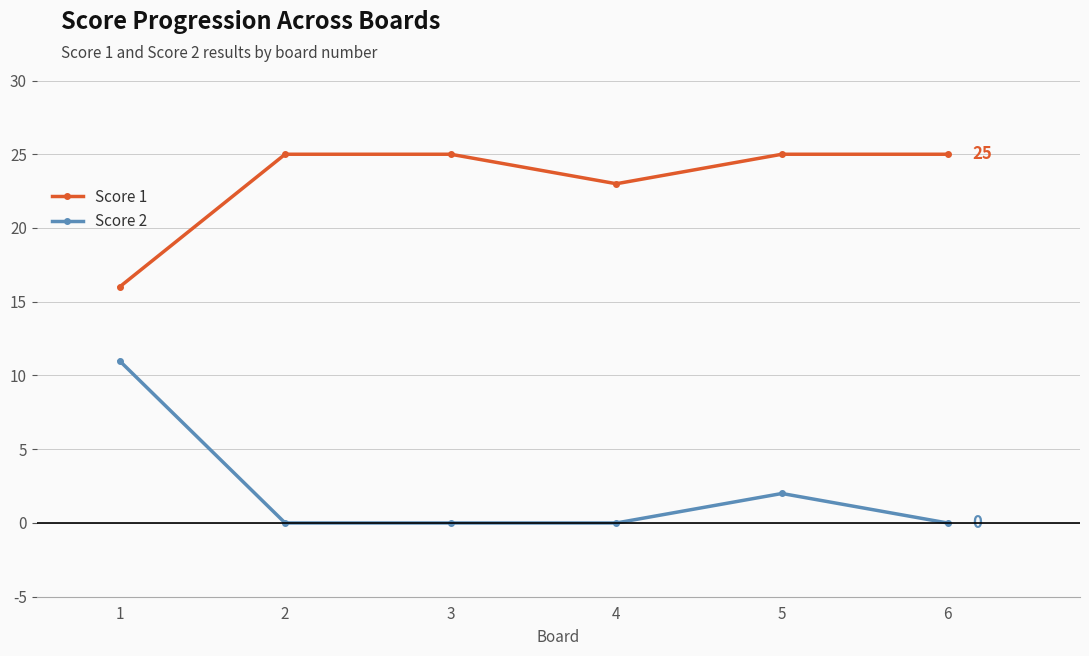

What are all the series names shown in the legend?

Score 1, Score 2